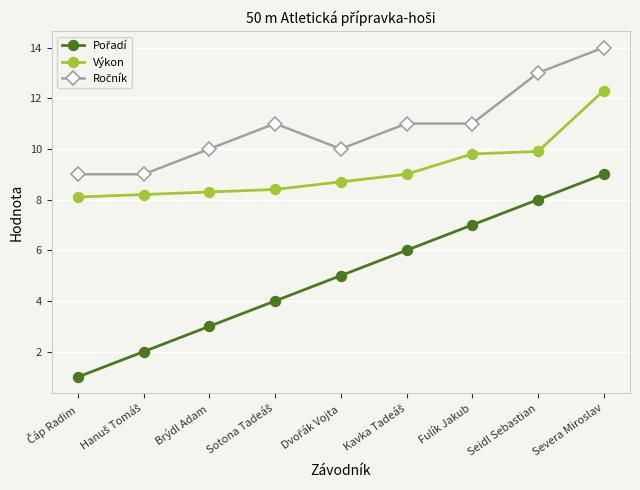

True or false: Výkon has a value of 9.8 at Fulík Jakub.

True